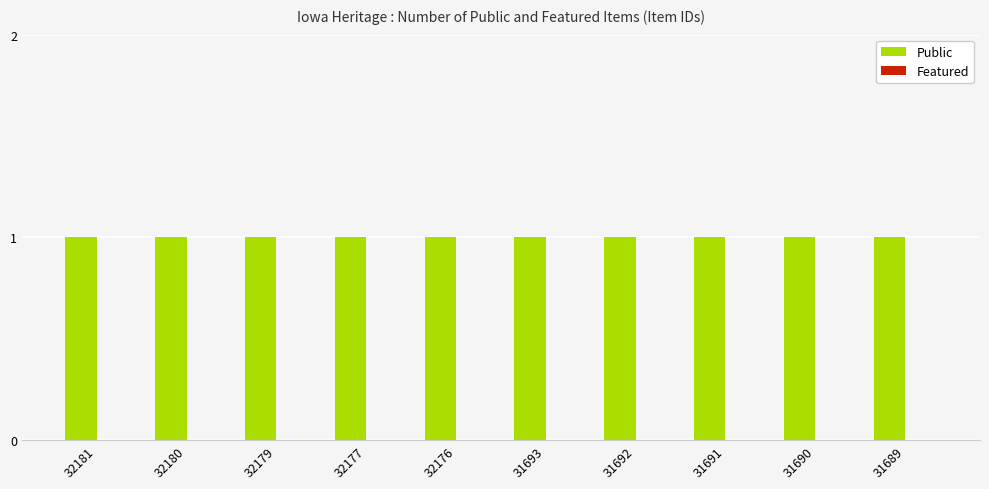

Which label corresponds to the largest value in the chart?

32181